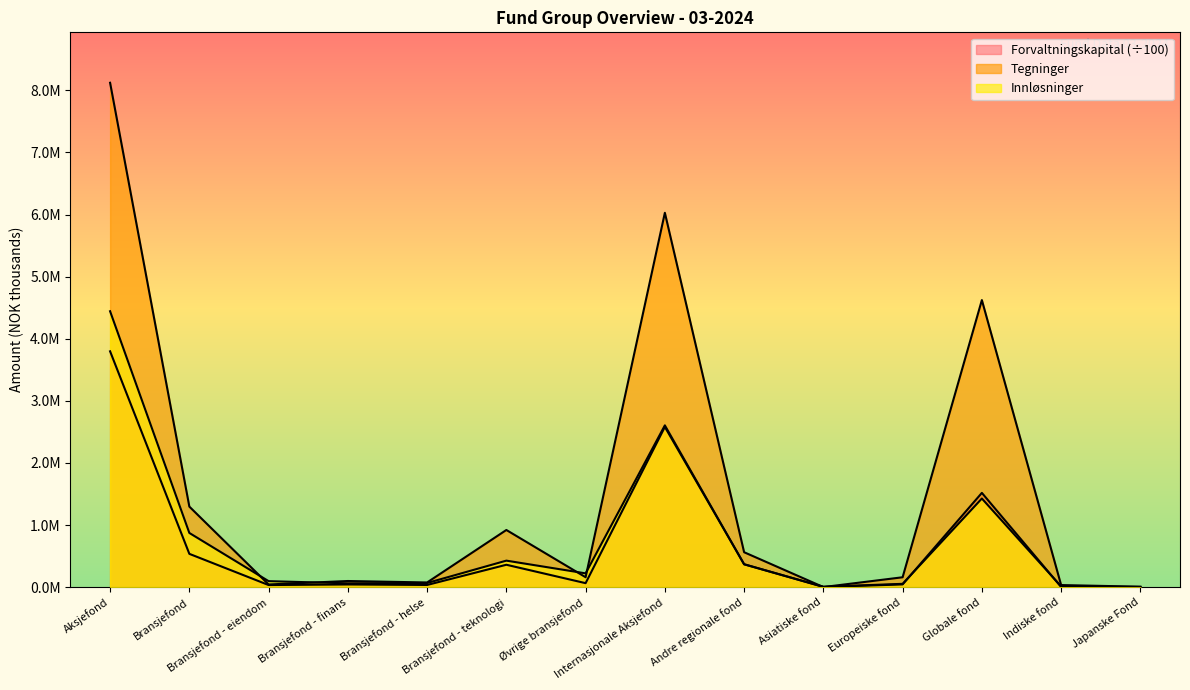

Which series has the widest spread of values?

Tegninger